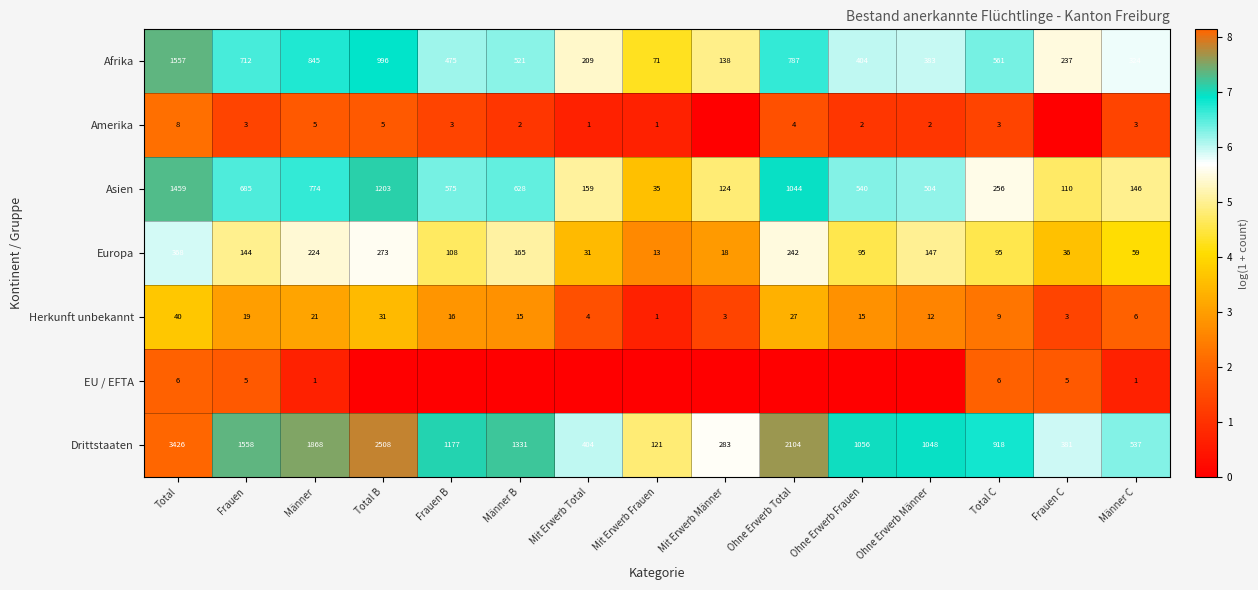

Where does the Afrika series first go above 475?

Total